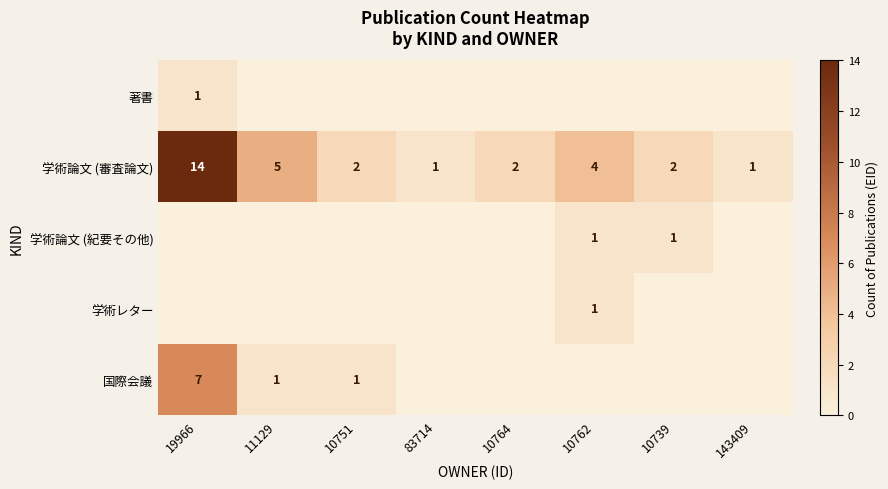

What is the total value across all series at 19966?

22